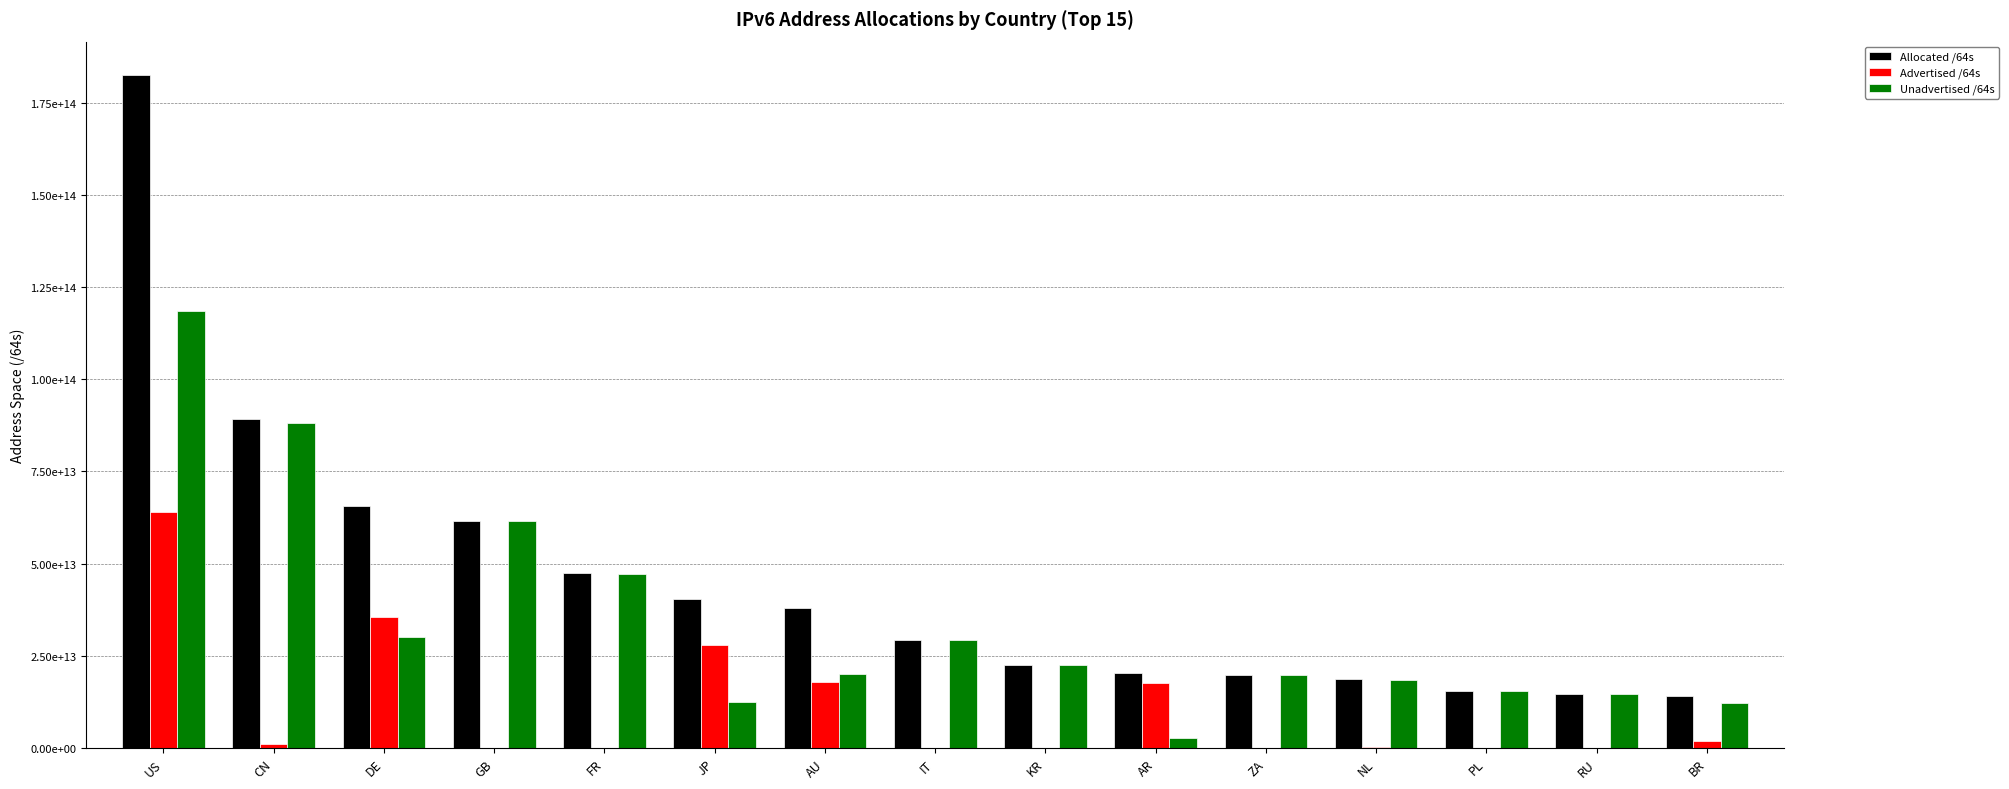

Are the bars horizontal?

No